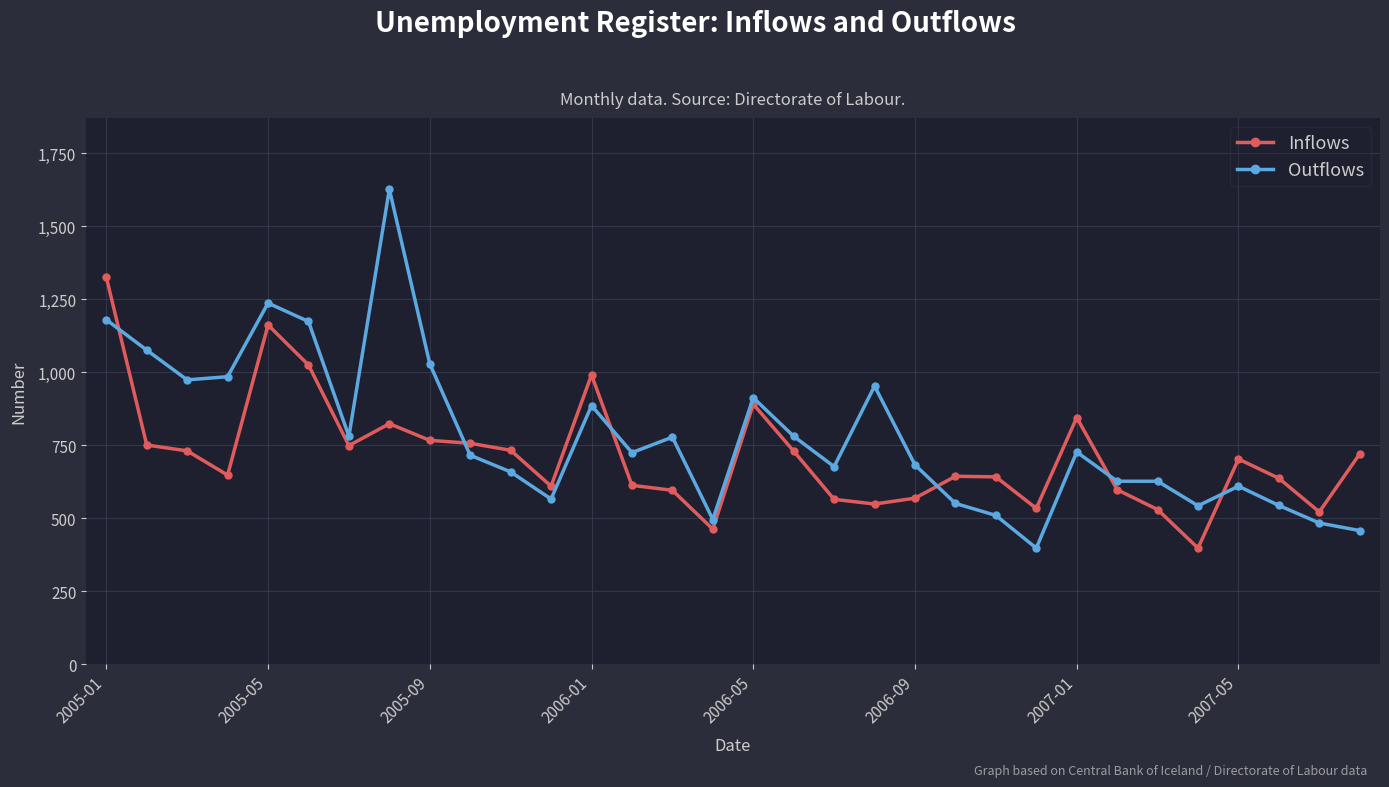

How many series are shown in this chart?

2